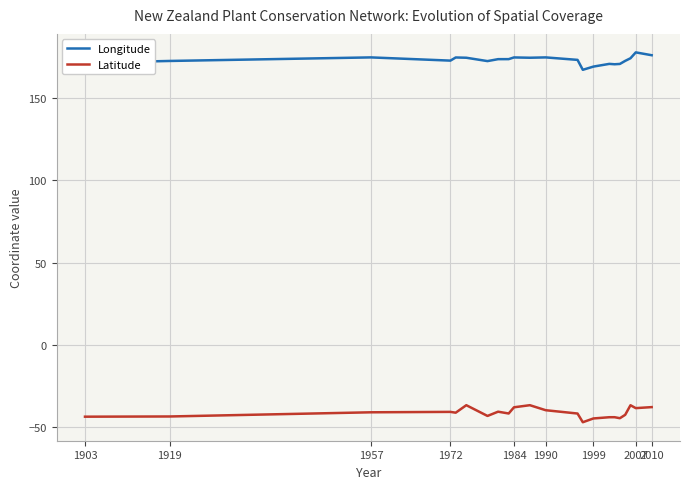

True or false: Longitude and Latitude intersect in this chart.

False